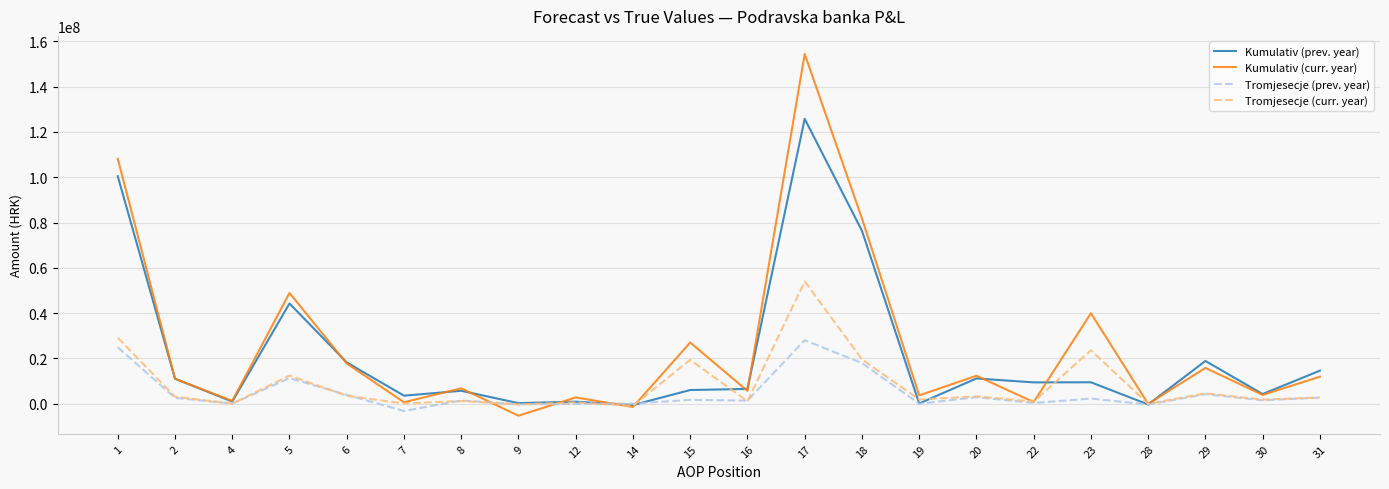

Which series has the widest spread of values?

Kumulativ (curr. year)